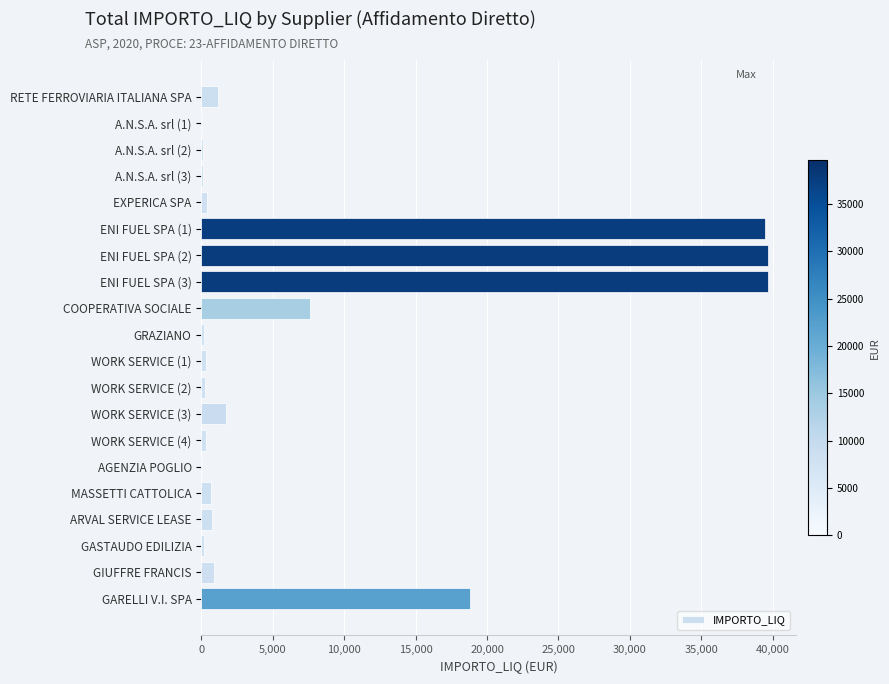

What is the change in value from ENI FUEL SPA (1) to GARELLI V.I. SPA?

-20602.6